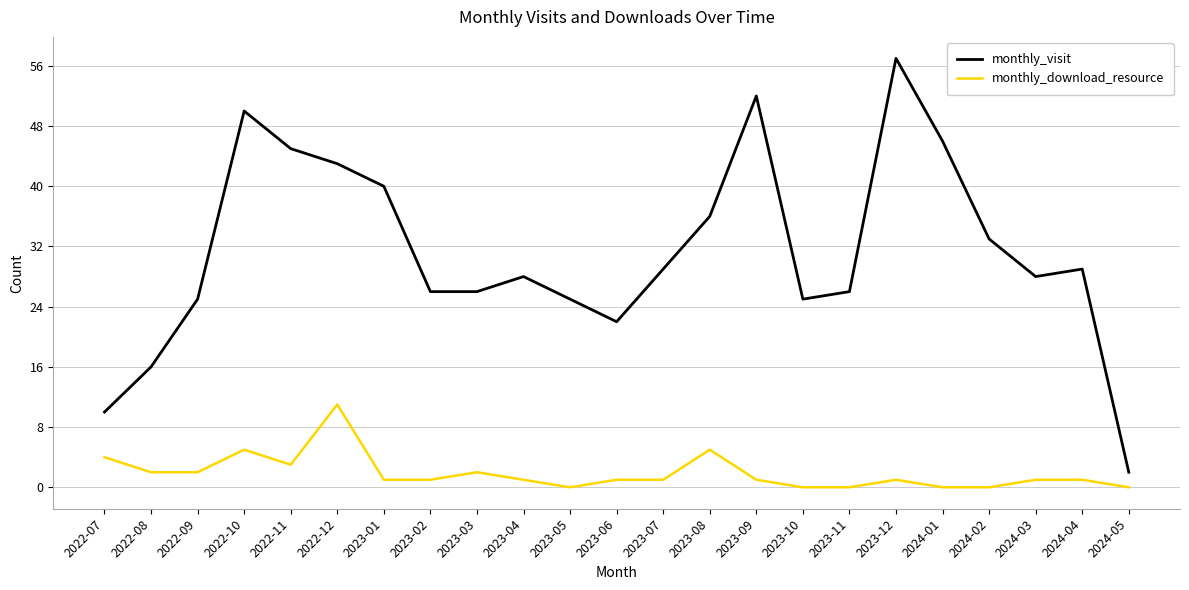

What position from the right is 2022-10?

20